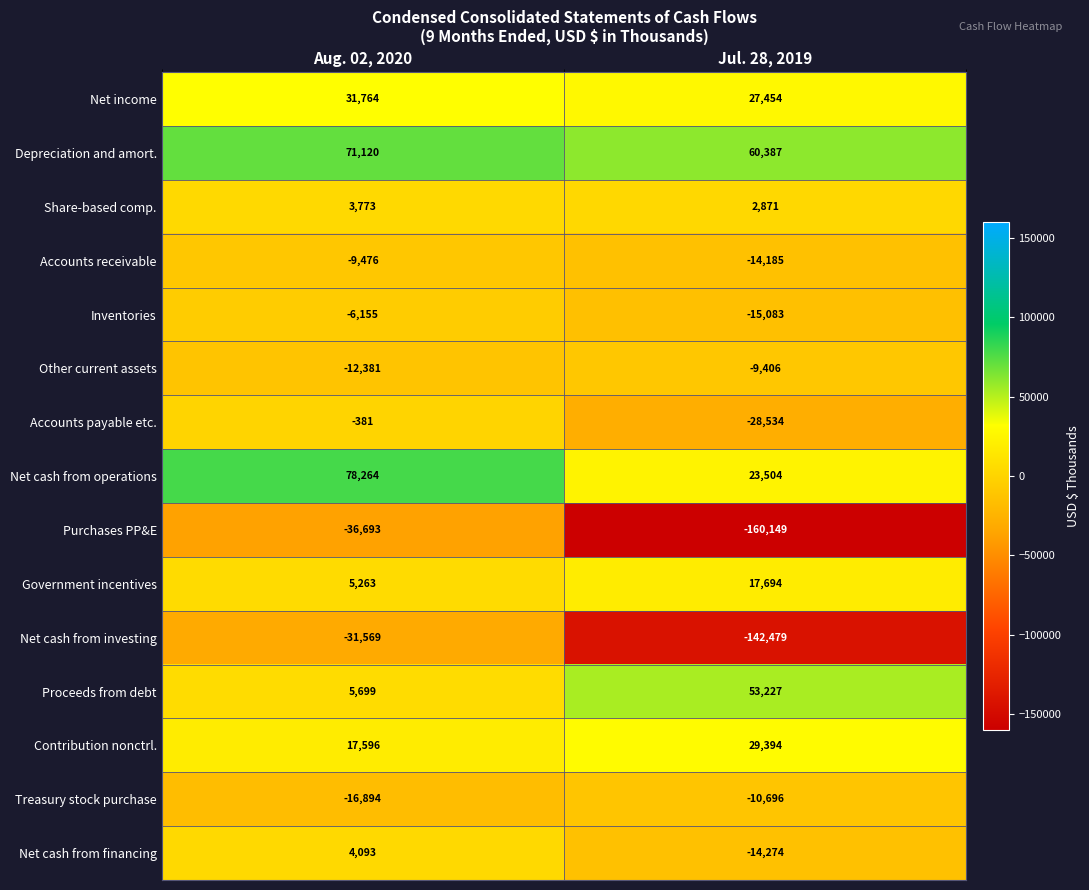

What is the difference between the highest and lowest values at Jul. 28, 2019?

220536